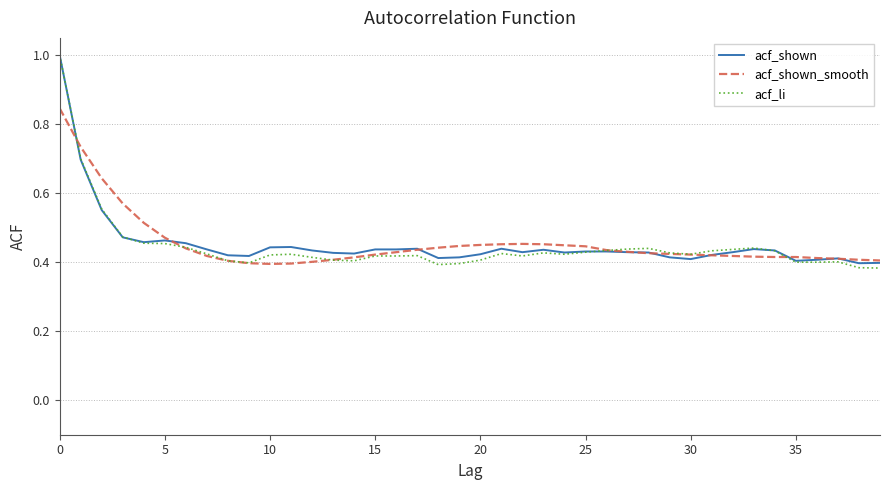

What is the maximum value shown in the chart?

1.0